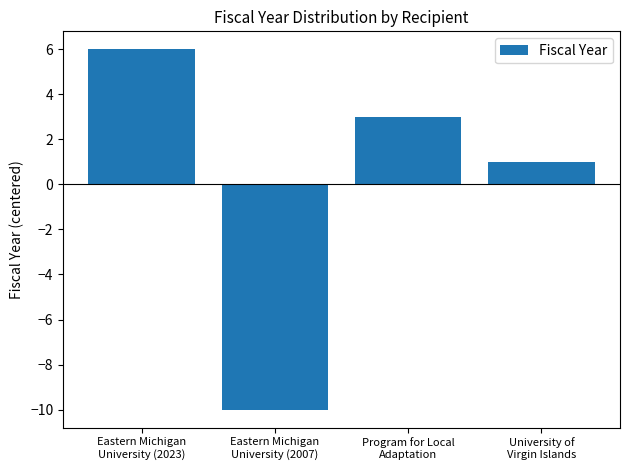

Which label corresponds to the largest value in the chart?

Eastern Michigan
University (2023)